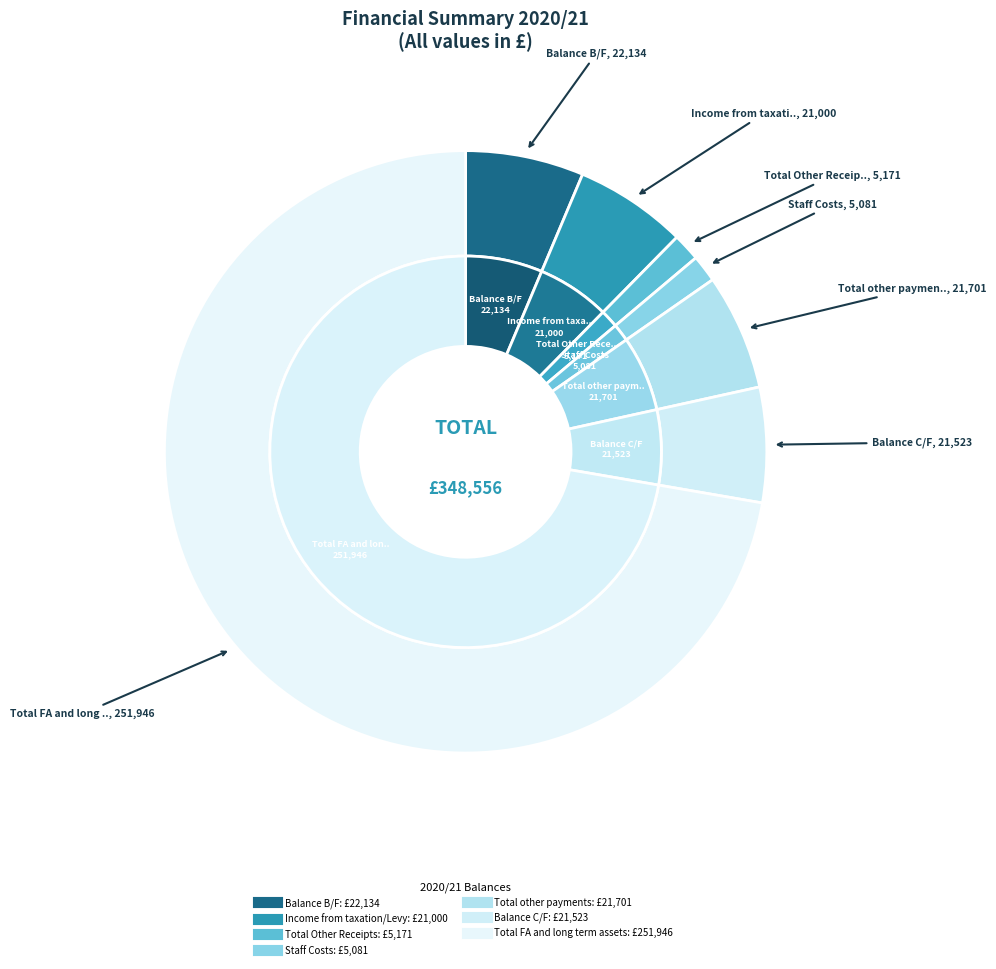

Combined, what portion of the pie is Total FA and long term assets and Income from taxation/Levy?

78.3%